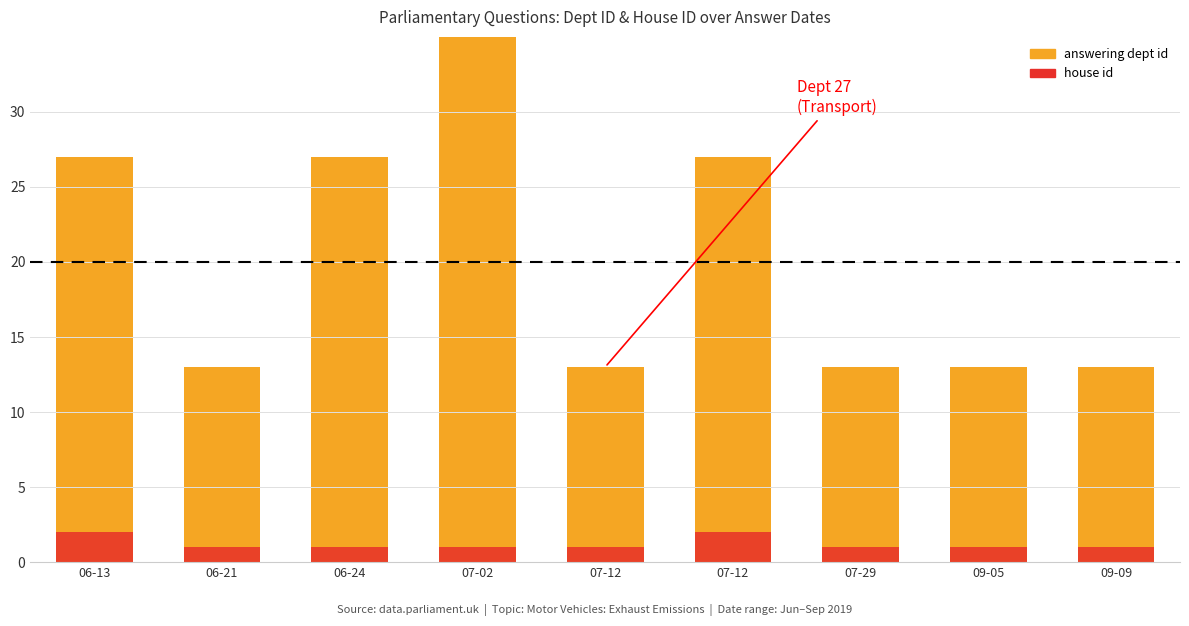

Rank the series by their maximum value, from highest to lowest.

answering dept id, house id